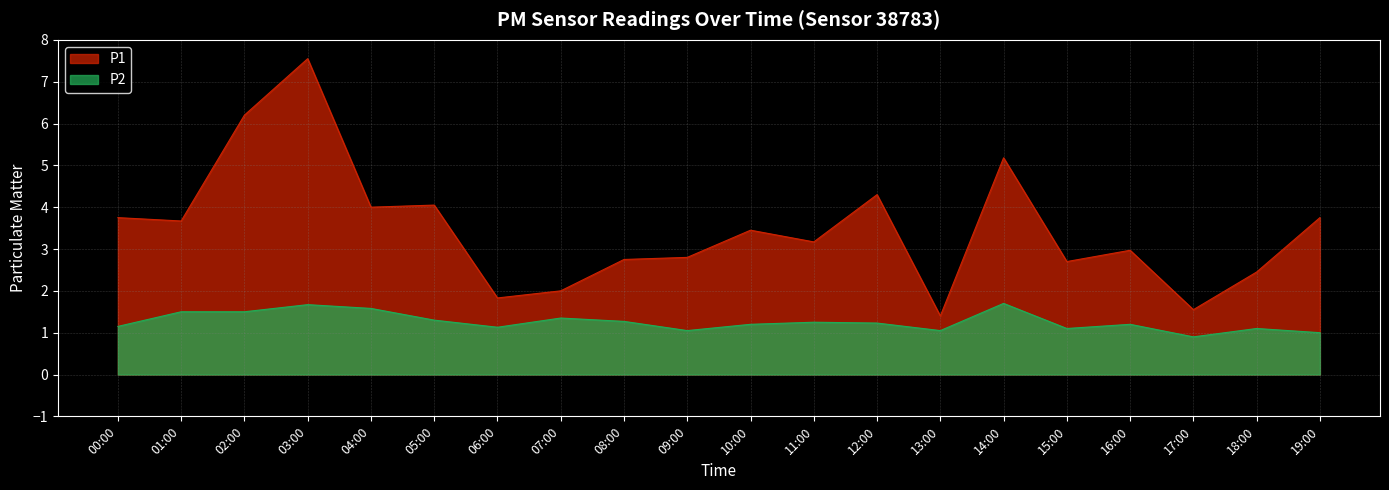

What is the spread (max minus min) of values at 05:00?

2.8